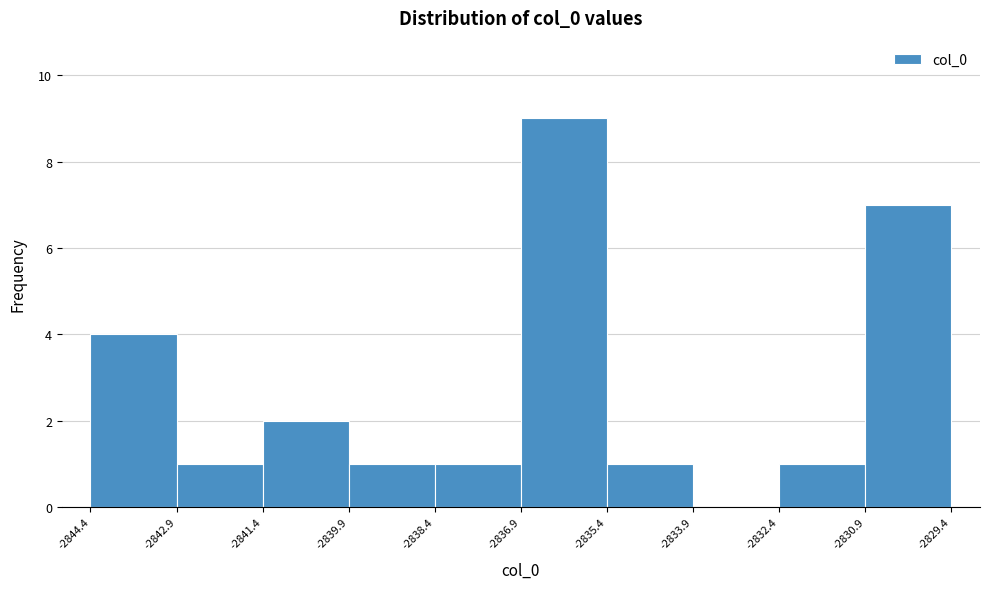

Reading left to right, list every bar in this chart as the range it spans on the x-axis followed by its height. The values are not printed on the chart, so give them approximately, as read against the axis.

-2844.4 to -2842.9: 4
-2842.9 to -2841.4: 1
-2841.4 to -2839.9: 2
-2839.9 to -2838.4: 1
-2838.4 to -2836.9: 1
-2836.9 to -2835.4: 9
-2835.4 to -2833.9: 1
-2833.9 to -2832.4: 0
-2832.4 to -2830.9: 1
-2830.9 to -2829.4: 7